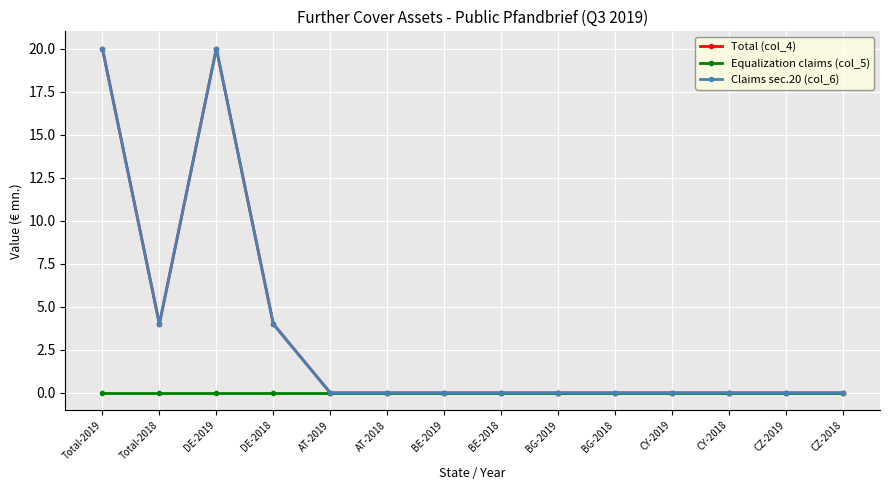

Is this an area chart (filled region under the line)?

No